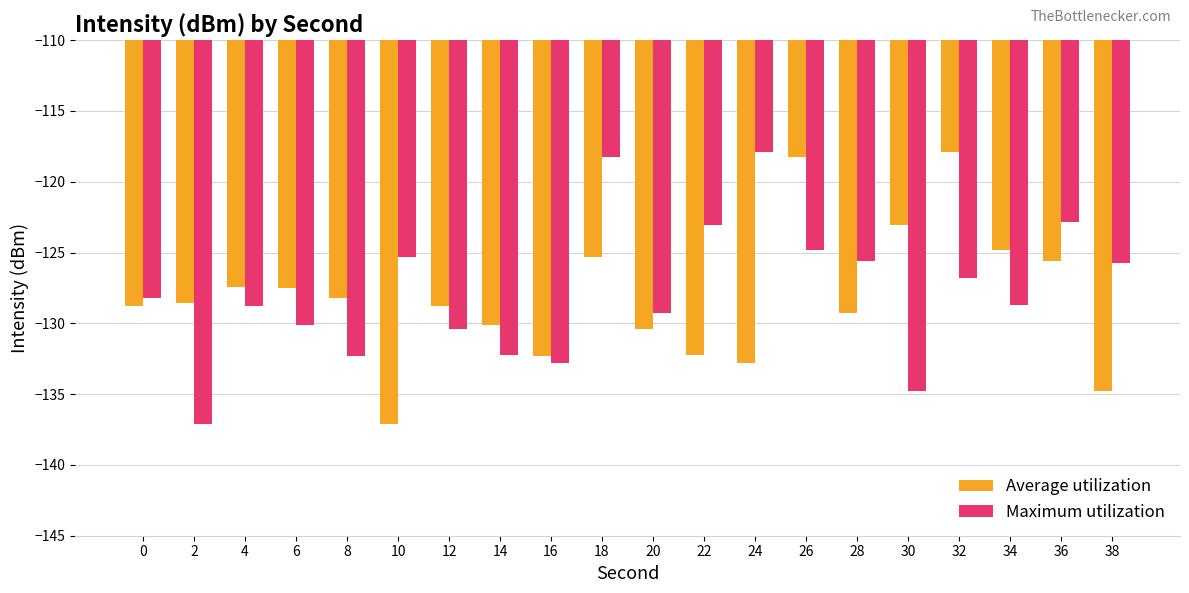

How many groups of bars are there?

20